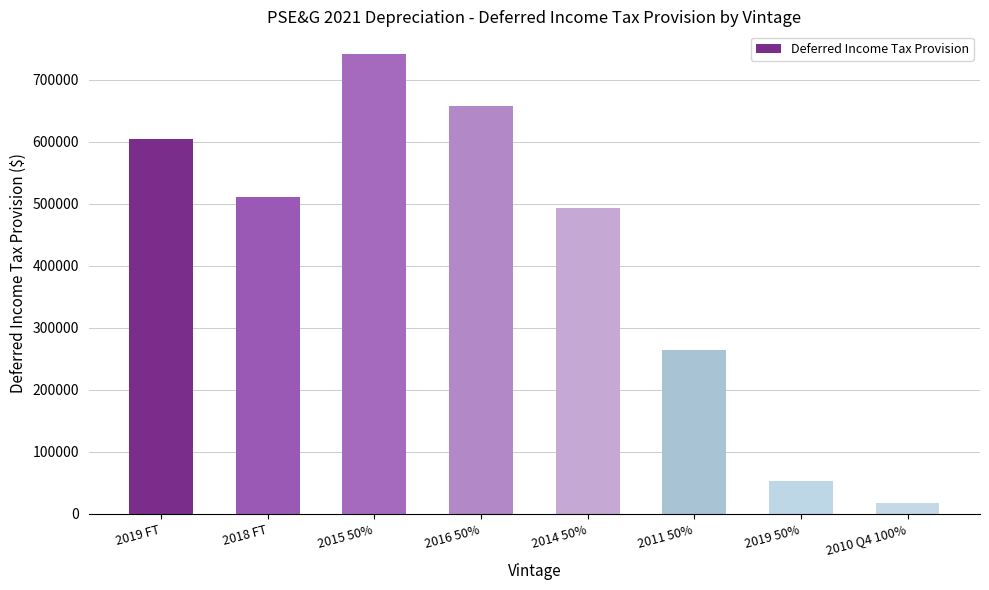

What is the sum of the values at 2016 50% and 2019 FT?

1263096.3